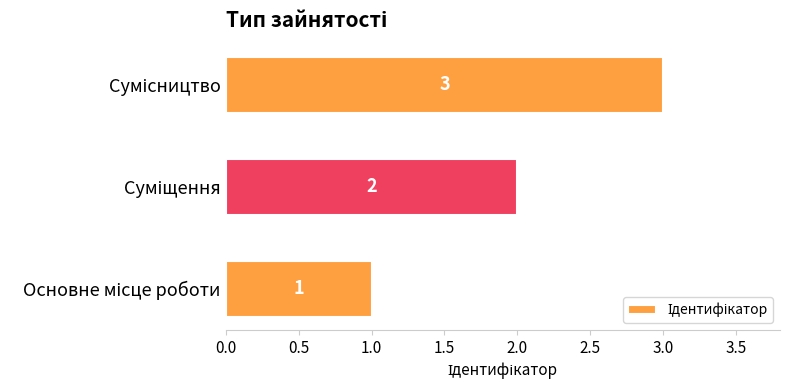

How many values are below 2?

1